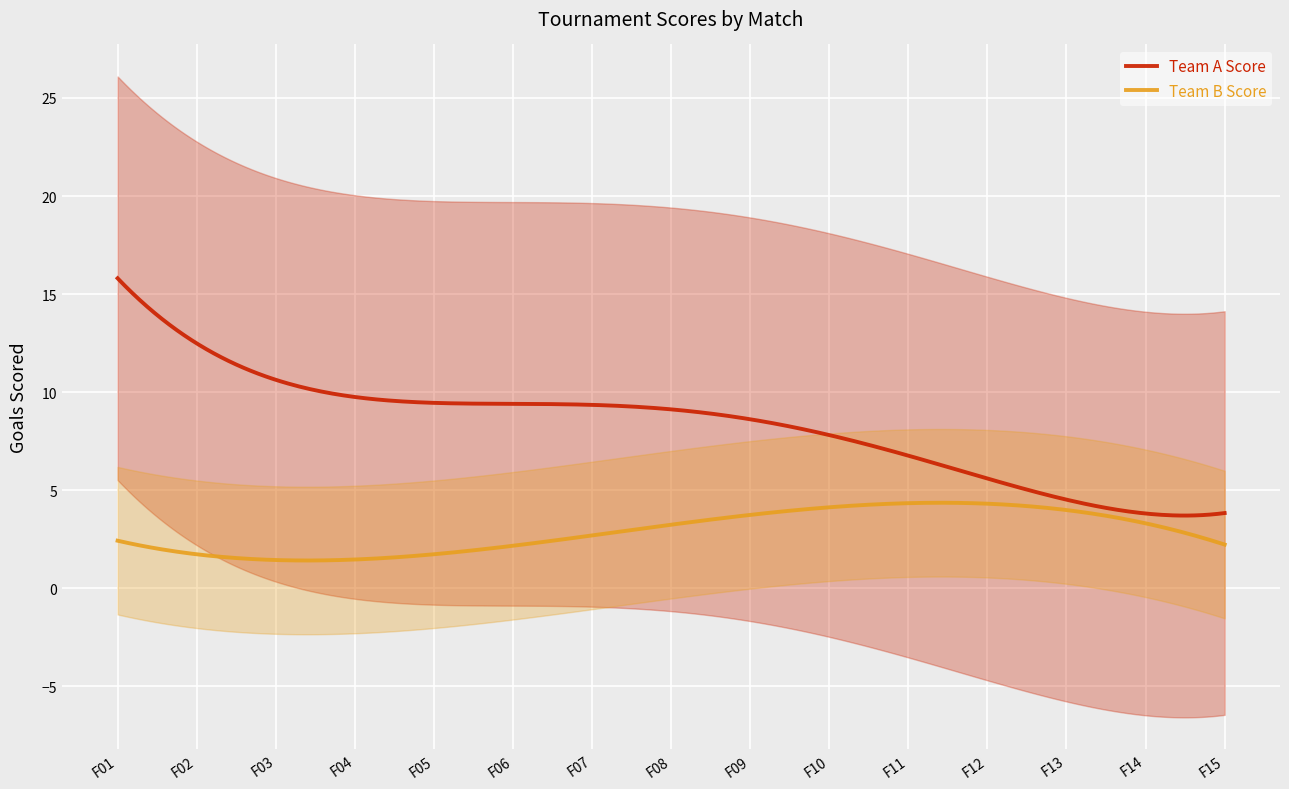

What is the value of the Team B Score point at the 5th from the left?

2